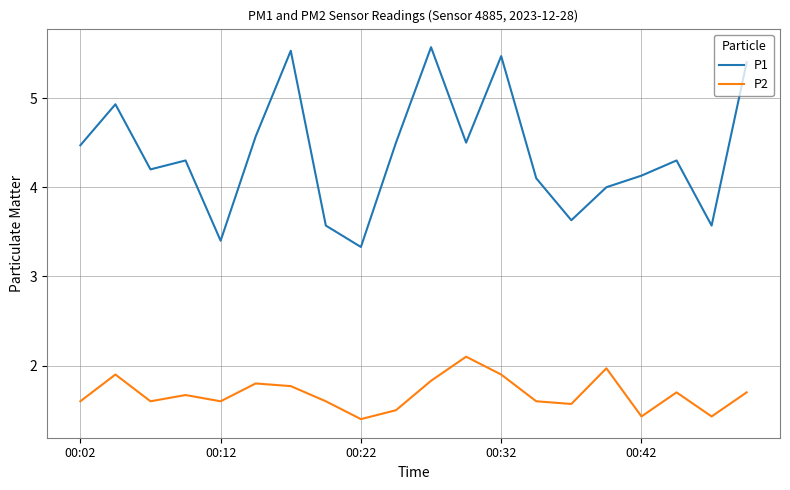

What is the difference between the maximum and minimum values in the P1 series?

2.2